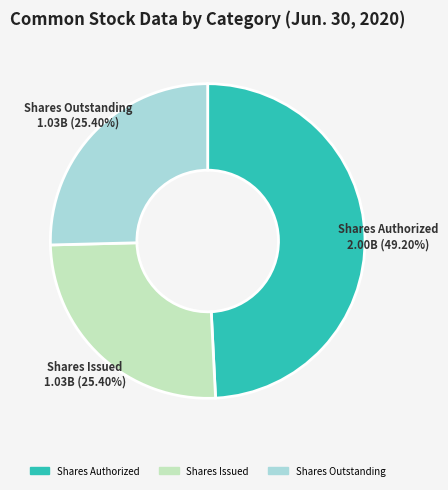

Is there a majority slice in this chart?

No